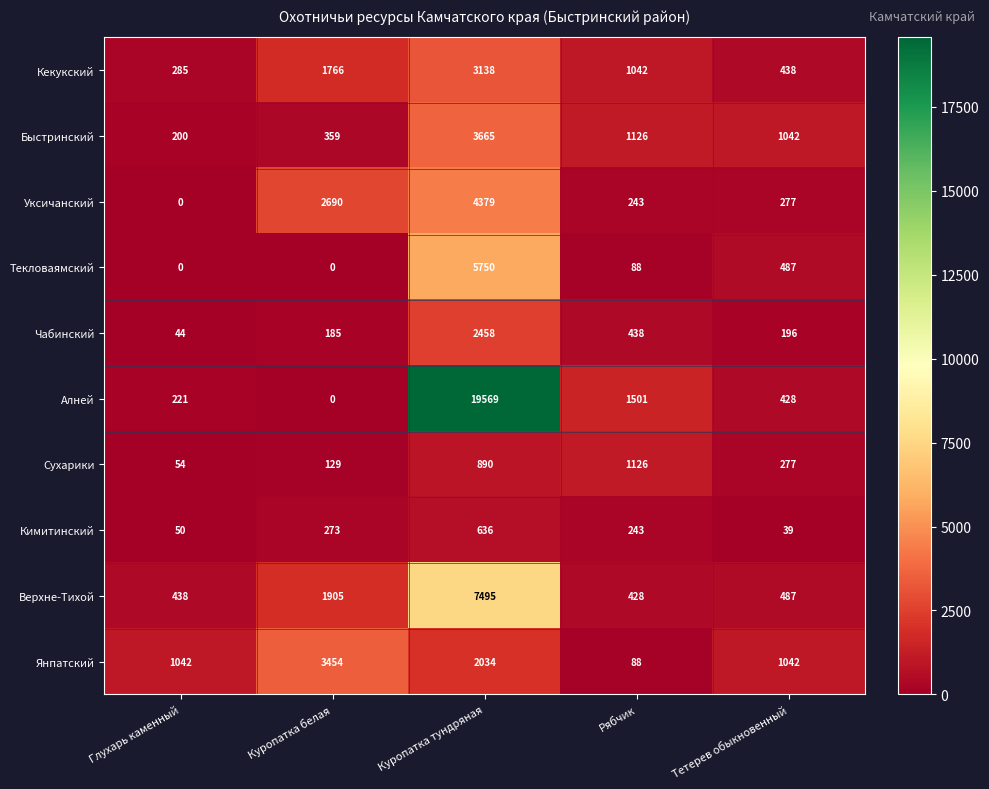

What is the difference between the maximum and second lowest values in the Алней series?

19348